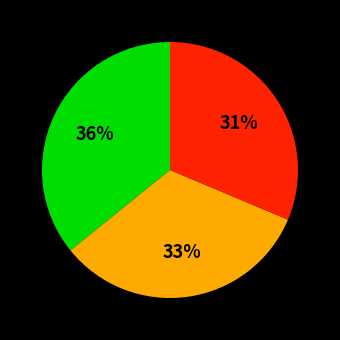

Is there any slice that represents more than half of the pie?

No